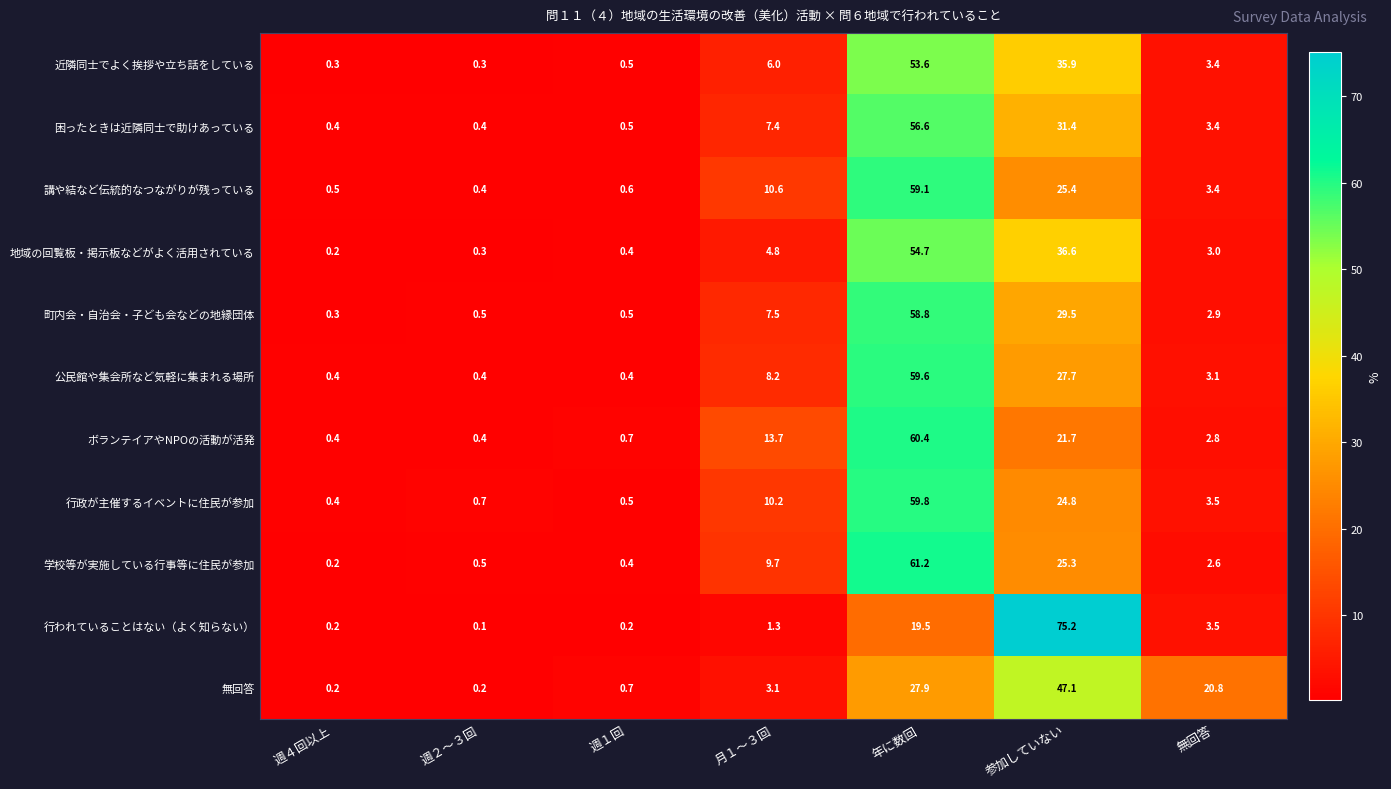

What value does the 困ったときは近隣同士で助けあっている series have at 週２～３回?

0.4